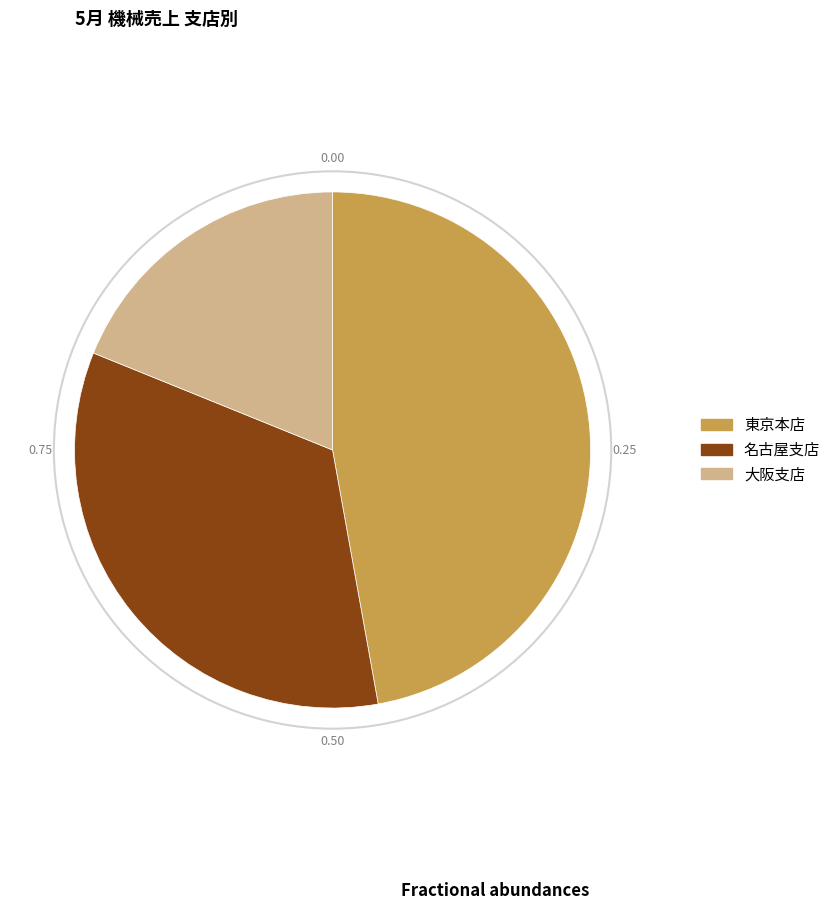

True or false: 名古屋支店 accounts for 34% of the total.

True